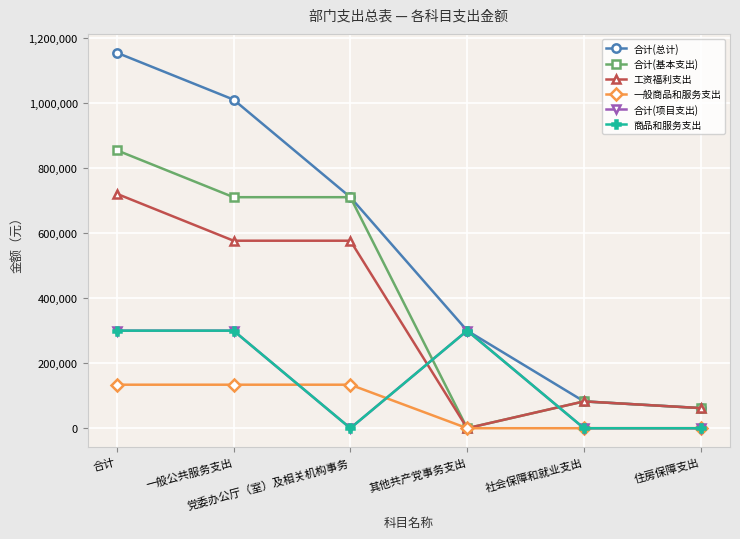

What is the value of the 合计(基本支出) point at the 5th from the left?

82497.9